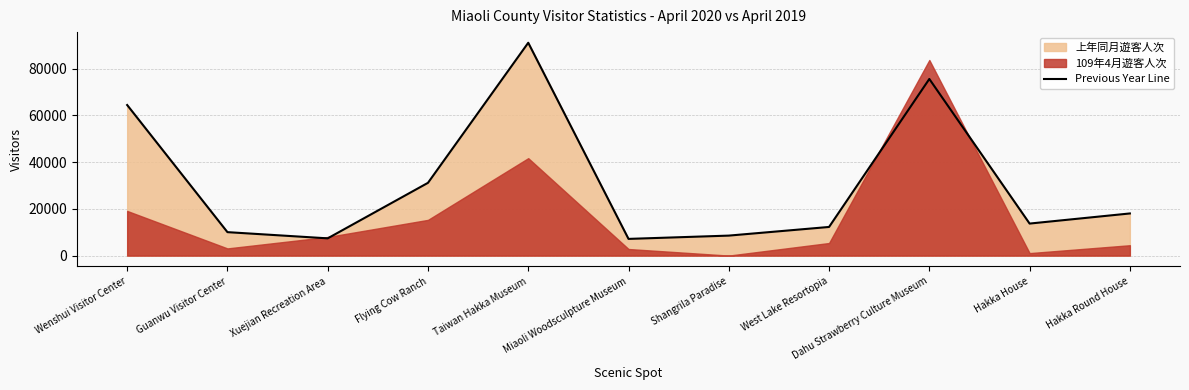

What is the label of the 11th point from the left?

Hakka Round House